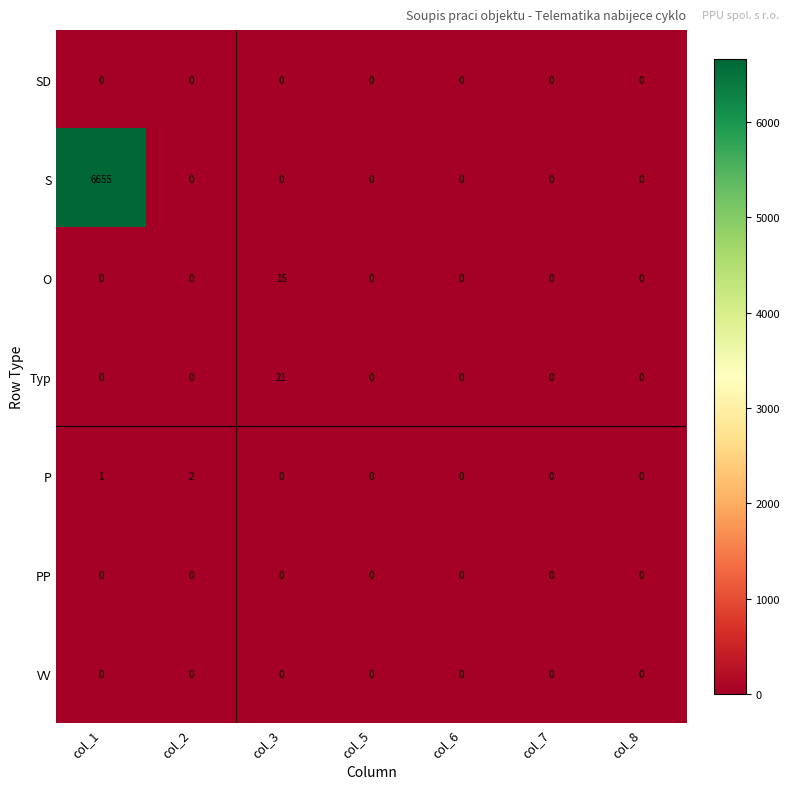

Which series has the widest spread of values?

S